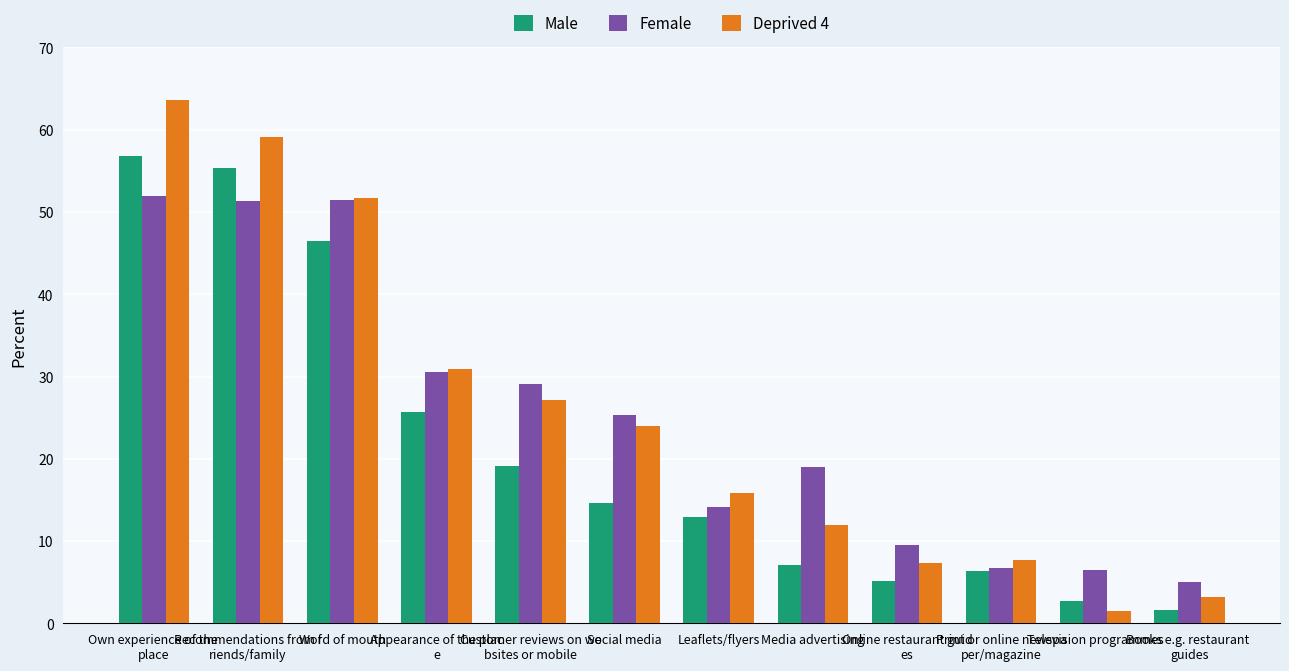

What is the label of the 7th bar from the left?

Leaflets/flyers